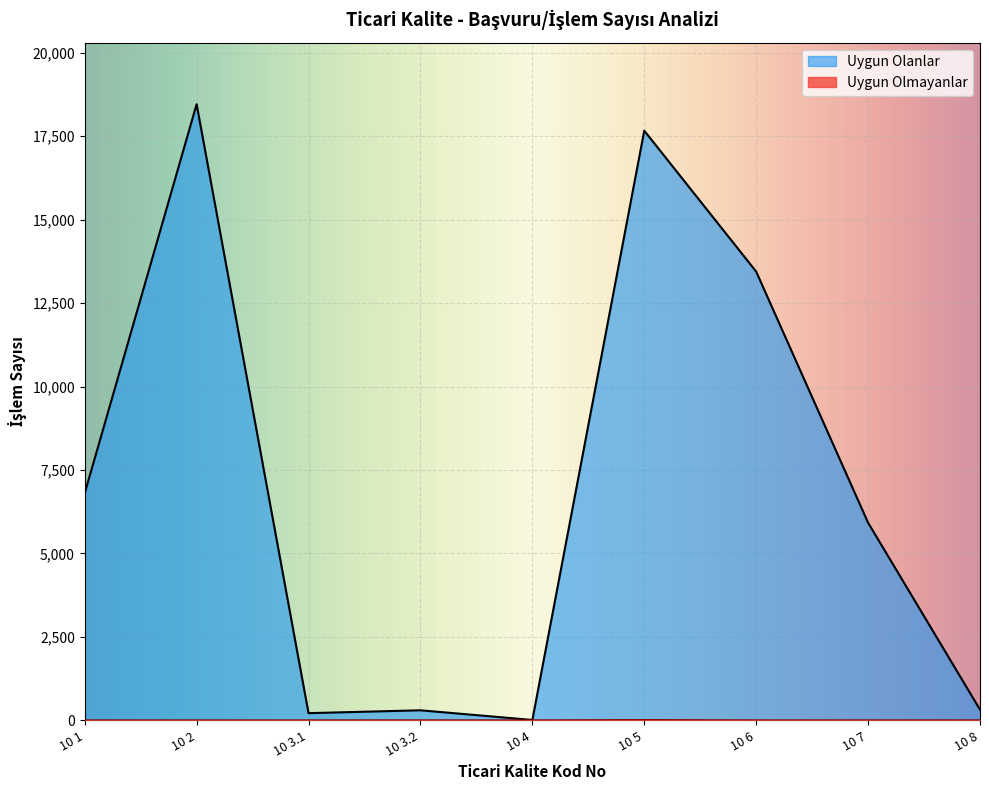

List the series in order of their overall mean, highest first.

Uygun Olanlar, Uygun Olmayanlar